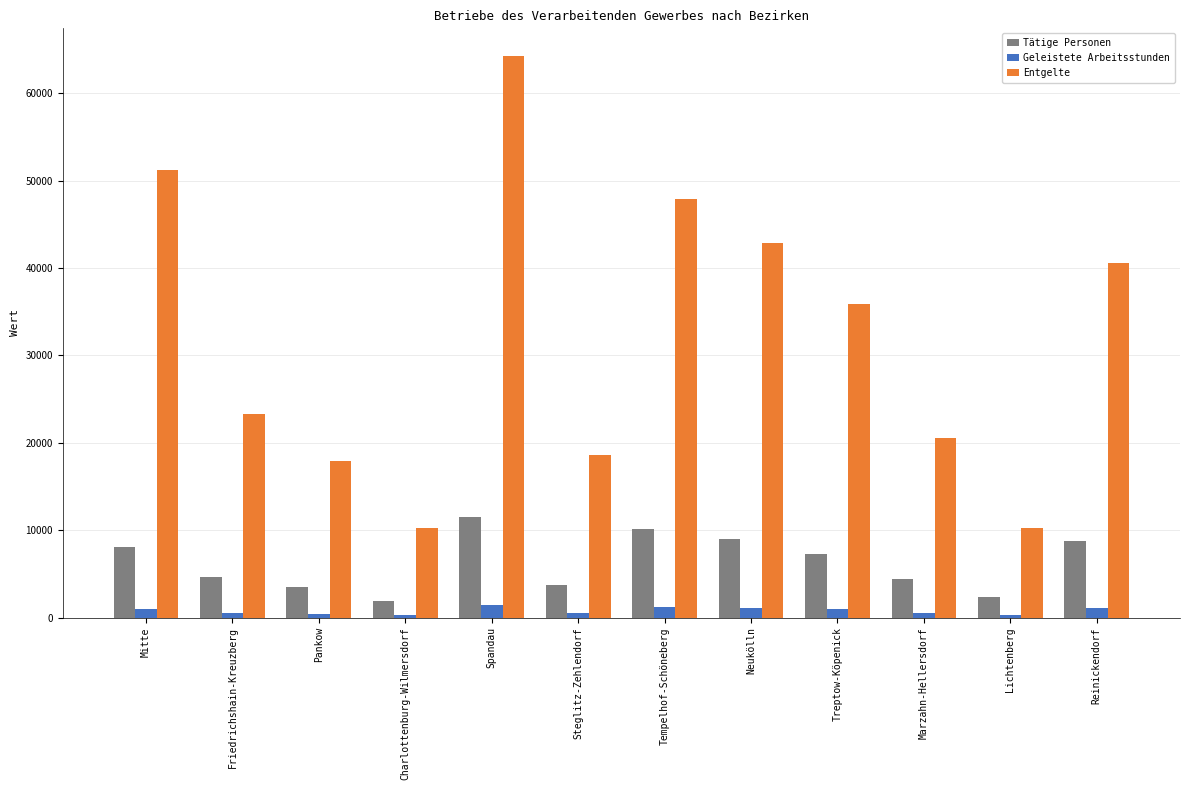

What is the difference between the Entgelte values at Spandau and Neukölln?

21369